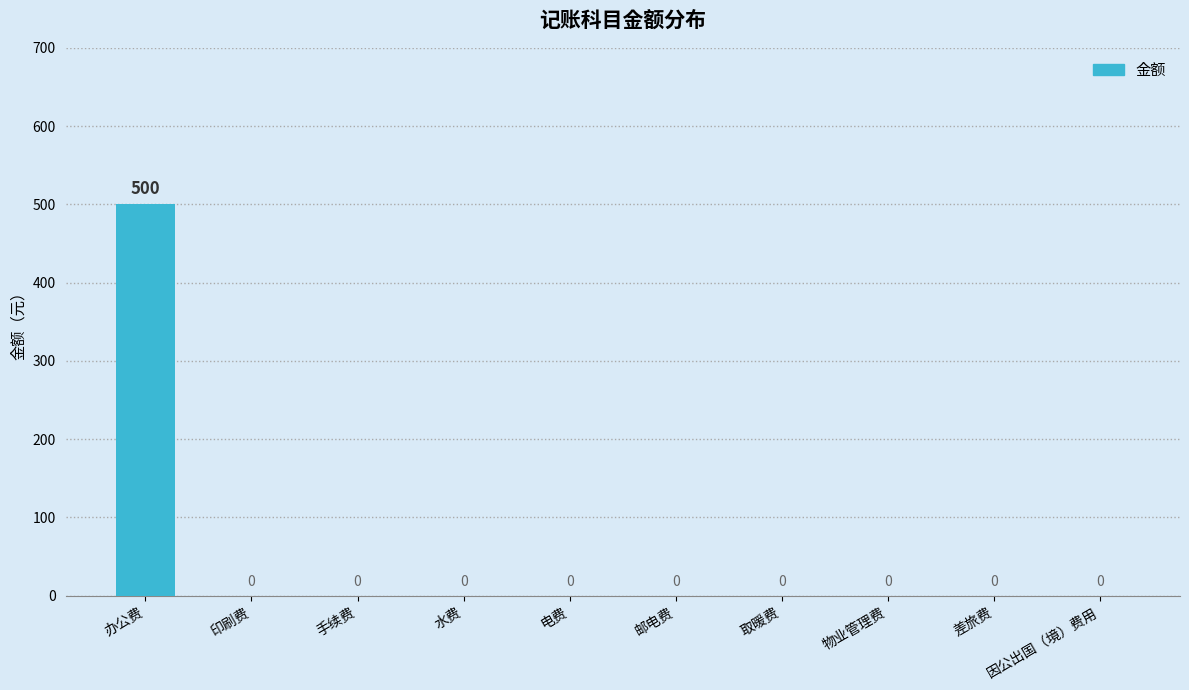

Is it true that the value at 因公出国（境）费用 is 276?

False